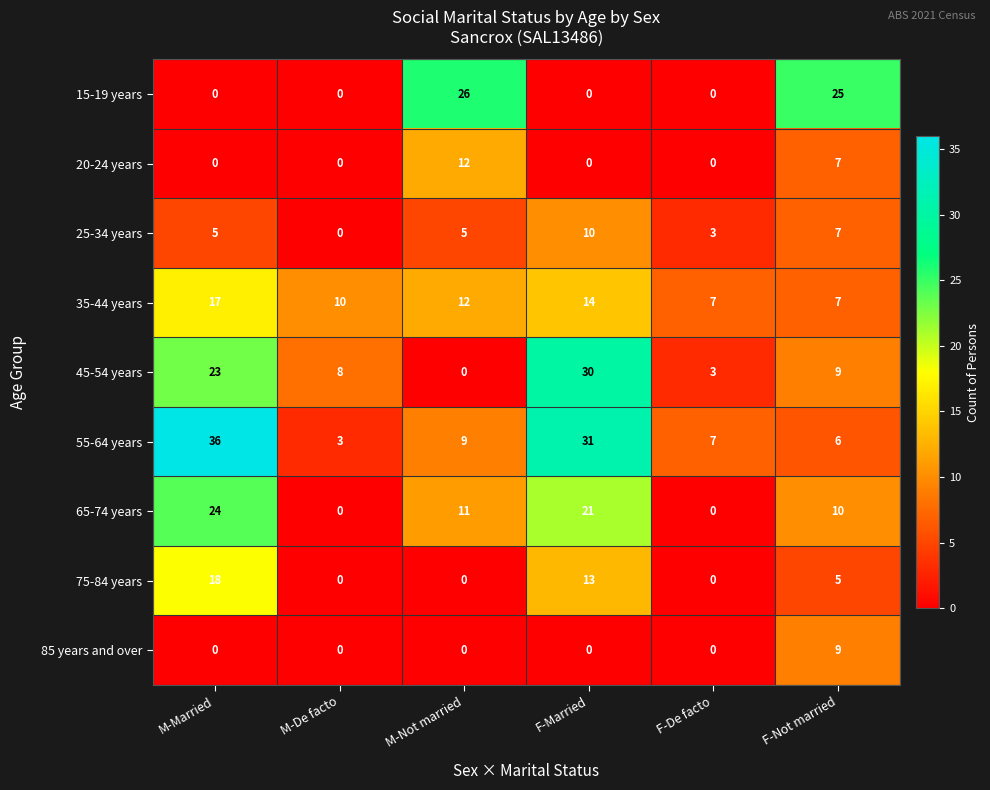

Which category has the lowest value in the 25-34 years series?

M-De facto